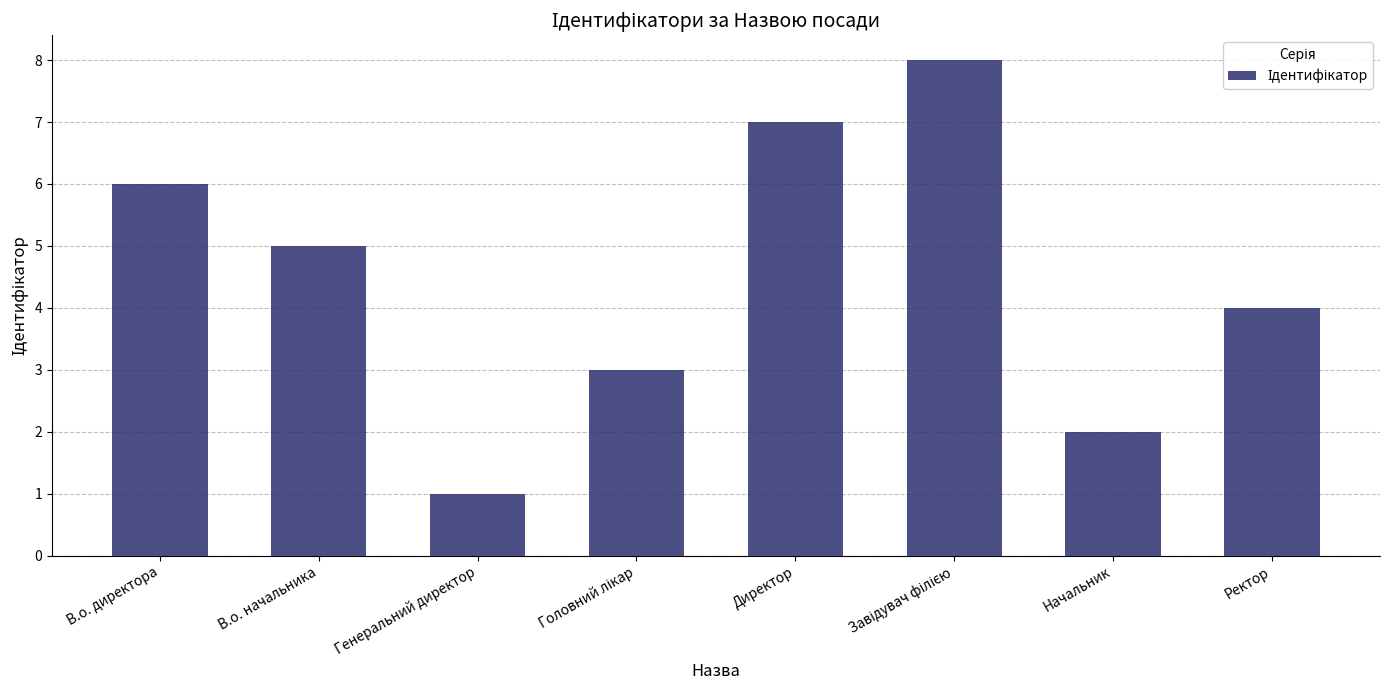

What is the maximum value shown in the chart?

8